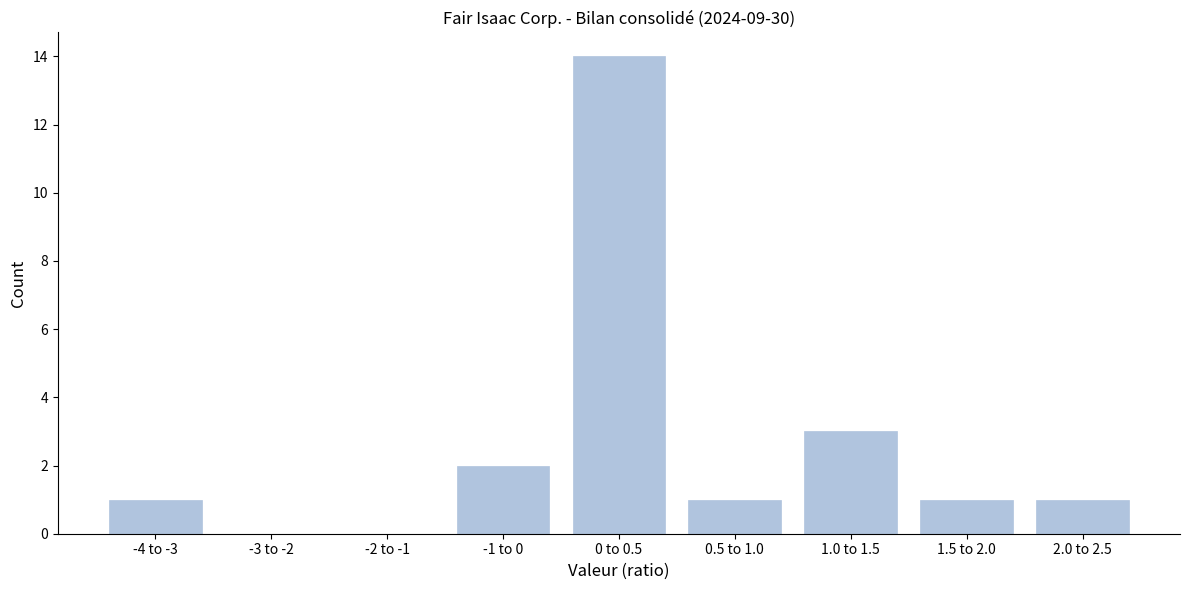

Reading left to right, what are all the values shown in this chart?

-4 to -3=1	-3 to -2=0	-2 to -1=0	-1 to 0=2	0 to 0.5=14	0.5 to 1.0=1	1.0 to 1.5=3	1.5 to 2.0=1	2.0 to 2.5=1